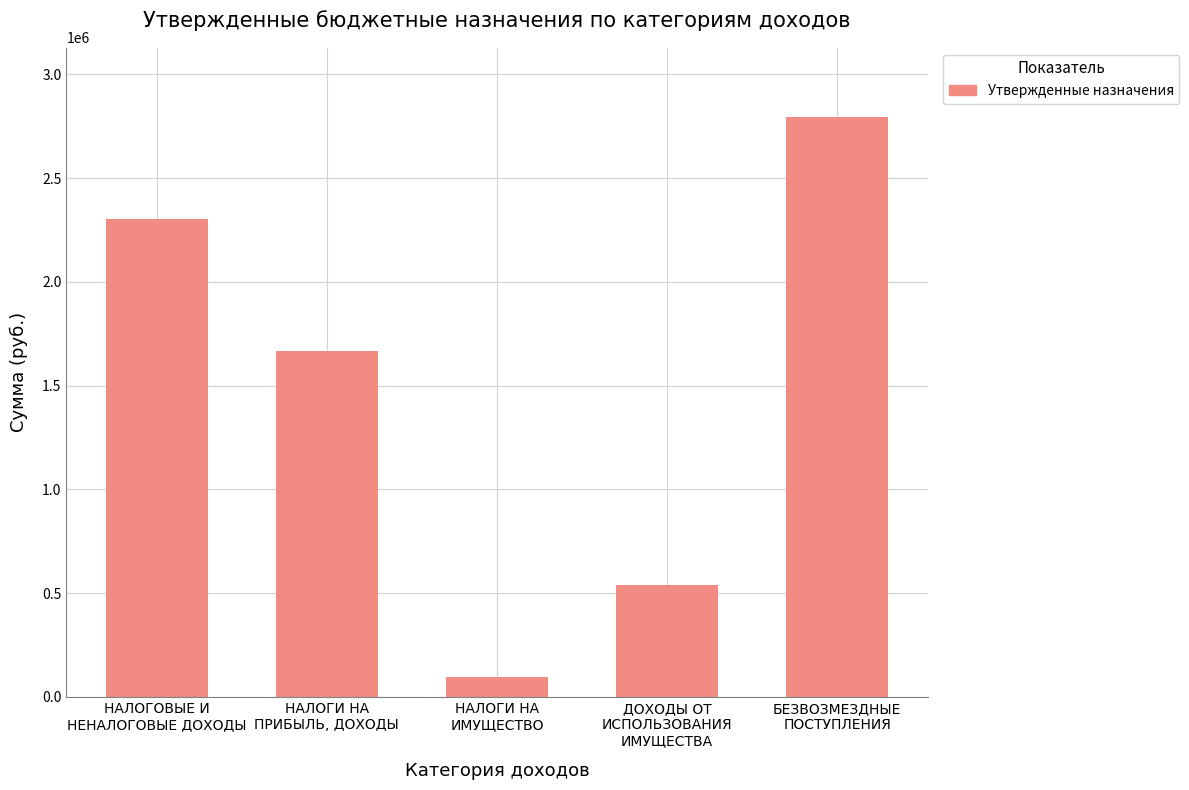

The value at НАЛОГОВЫЕ И
НЕНАЛОГОВЫЕ ДОХОДЫ is 3879656. True or false?

False